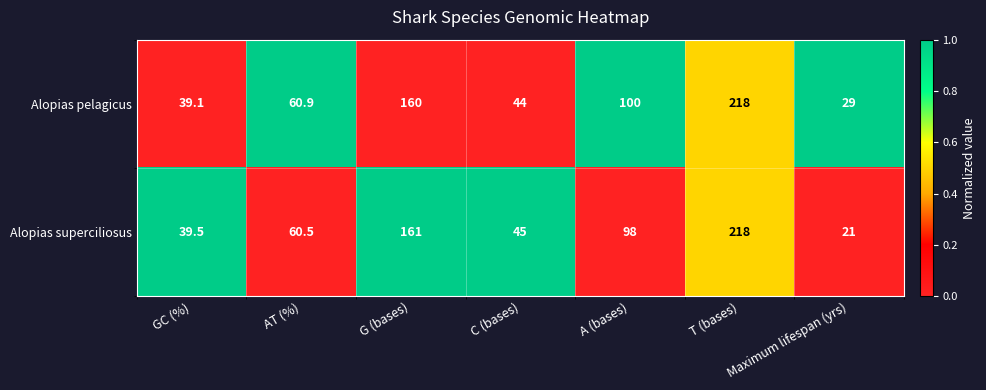

Is the value of Alopias superciliosus at G (bases) greater than the value of Alopias pelagicus at A (bases)?

Yes